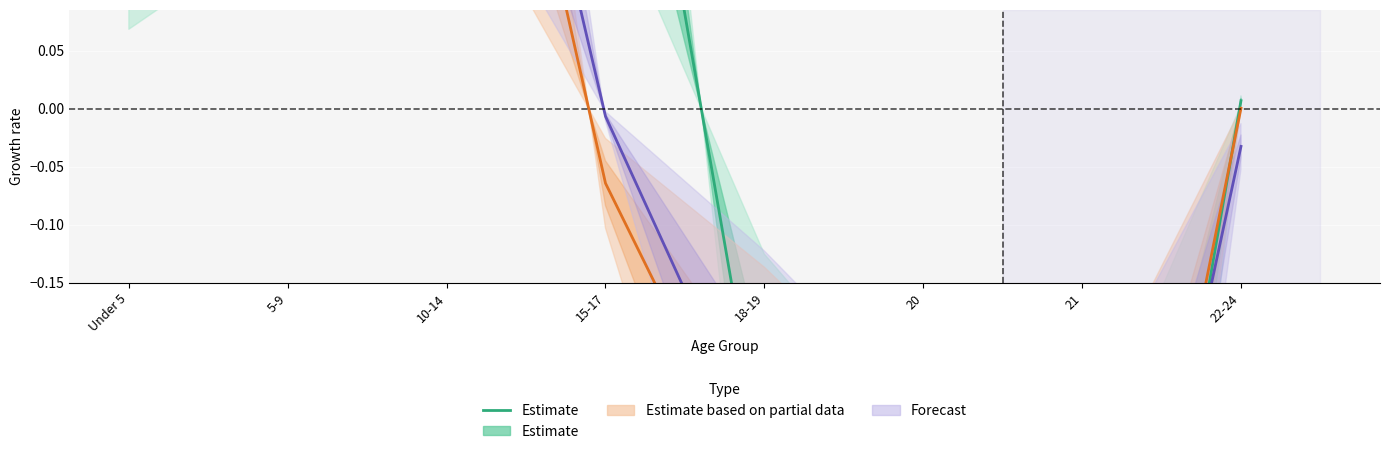

List the labels in order of value, largest first.

10-14, 15-17, 5-9, Under 5, 22-24, 18-19, 20, 21